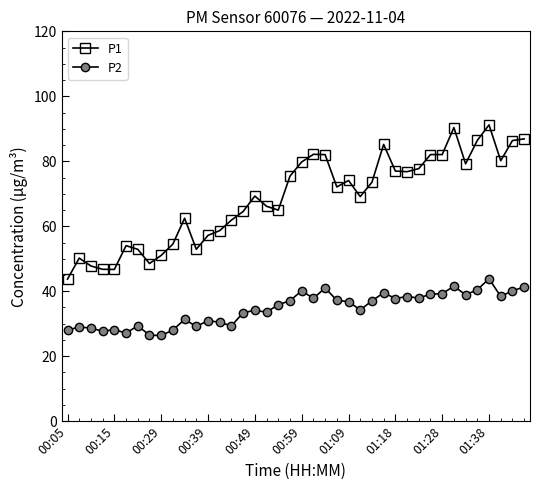

Which series has the largest range (max minus min)?

P1